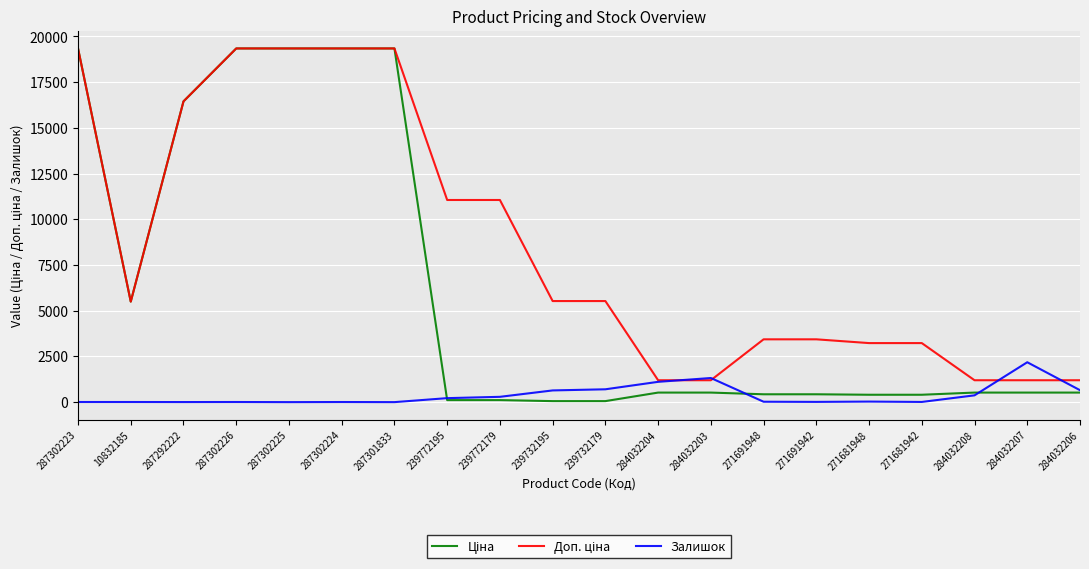

The Залишок series shows 1319.0 at 284032203. True or false?

True